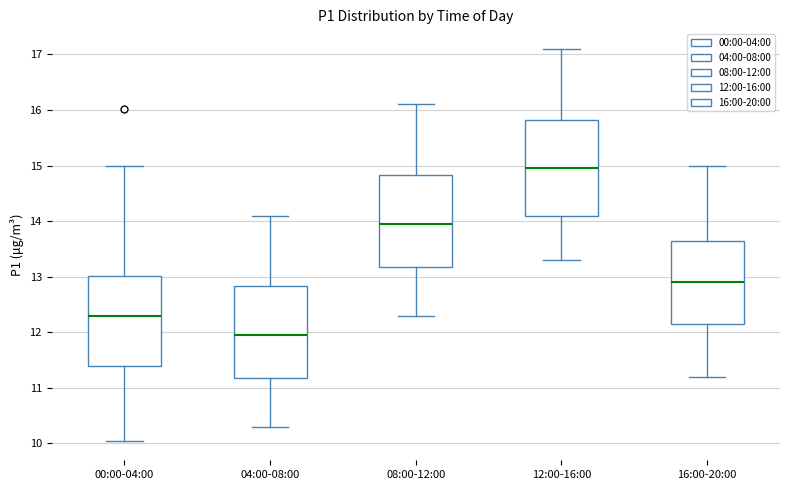

Reading left to right, transcribe this box plot: for each box, give where its median line is, the range the box spans, and where its two whiskers end, as read against the y-axis. The values are not printed on the chart, so give them approximately, as read against the axis.

00:00-04:00: median 12.3, box 11.4 to 13.0, whiskers 10.1 to 15.0
04:00-08:00: median 12.0, box 11.2 to 12.8, whiskers 10.3 to 14.1
08:00-12:00: median 14.0, box 13.2 to 14.8, whiskers 12.3 to 16.1
12:00-16:00: median 15.0, box 14.1 to 15.8, whiskers 13.3 to 17.1
16:00-20:00: median 12.9, box 12.2 to 13.7, whiskers 11.2 to 15.0